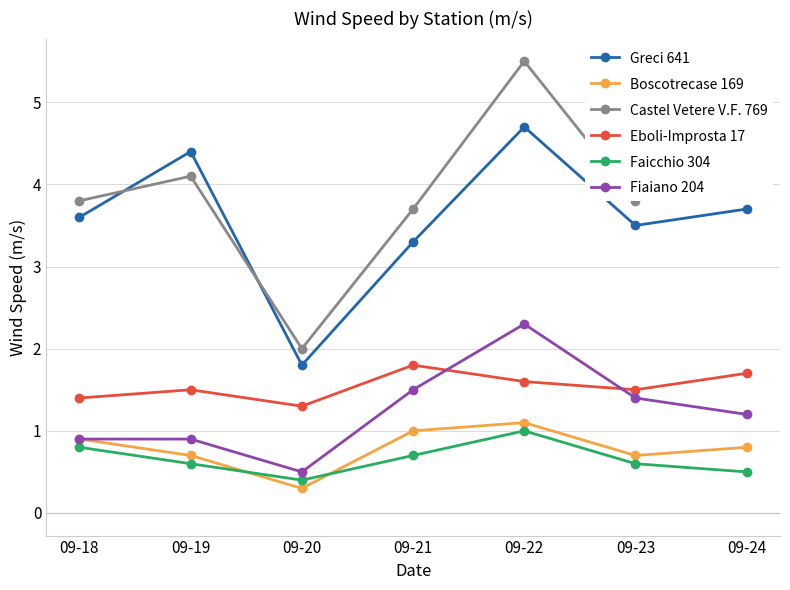

Does the chart display data point markers on the line(s)?

Yes